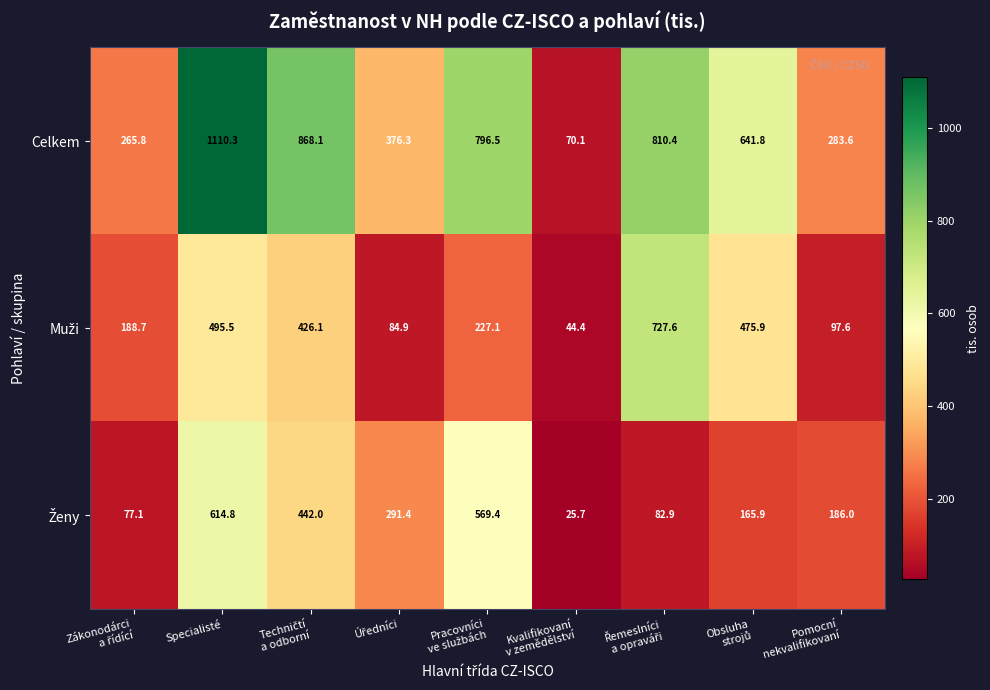

Which category has the highest value in the Celkem series?

Specialisté